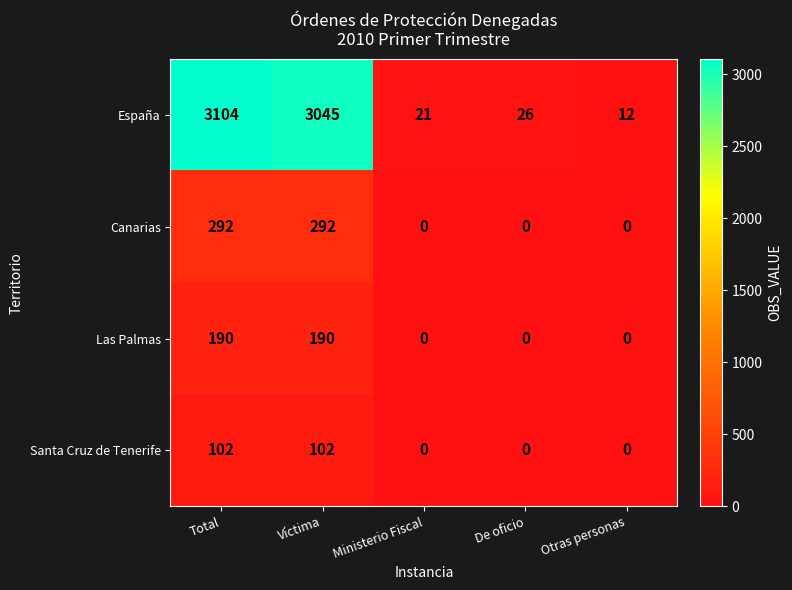

At how many categories does at least one series exceed 10?

5